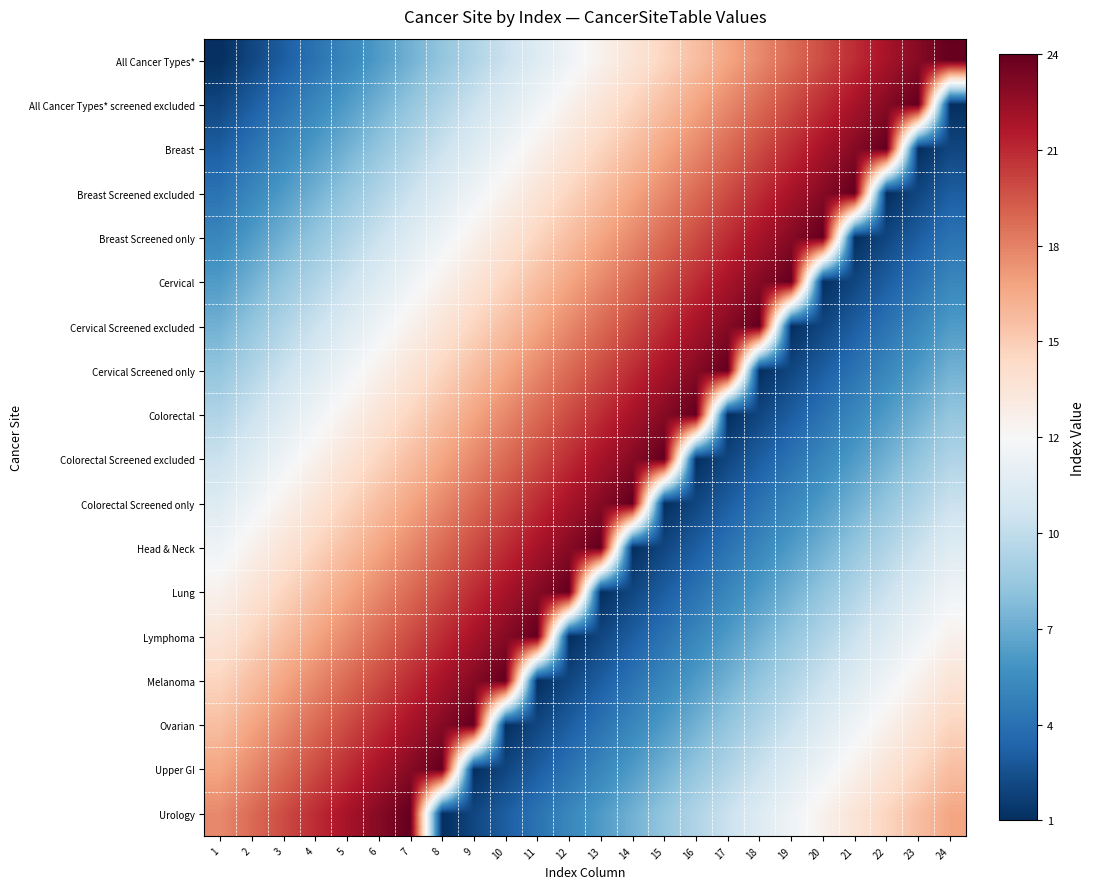

At which category does the chart reach its peak across all series?

24